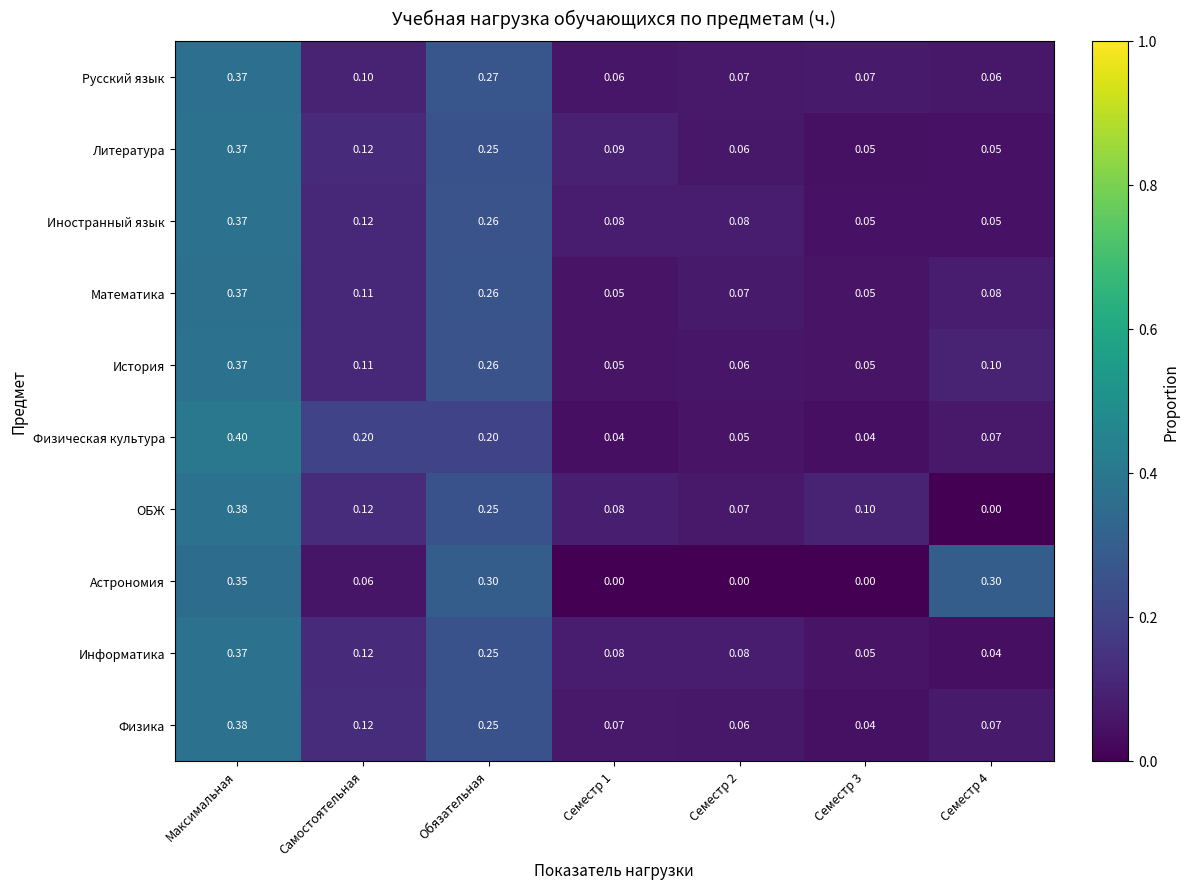

At which category is the sum across all series the highest?

Максимальная